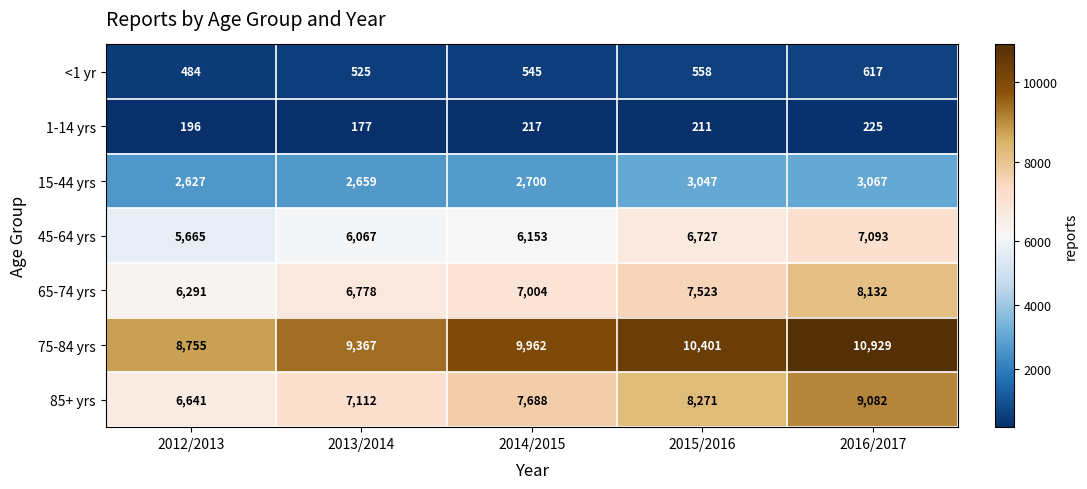

Is it true that 45-64 yrs equals 11251 at 2016/2017?

False